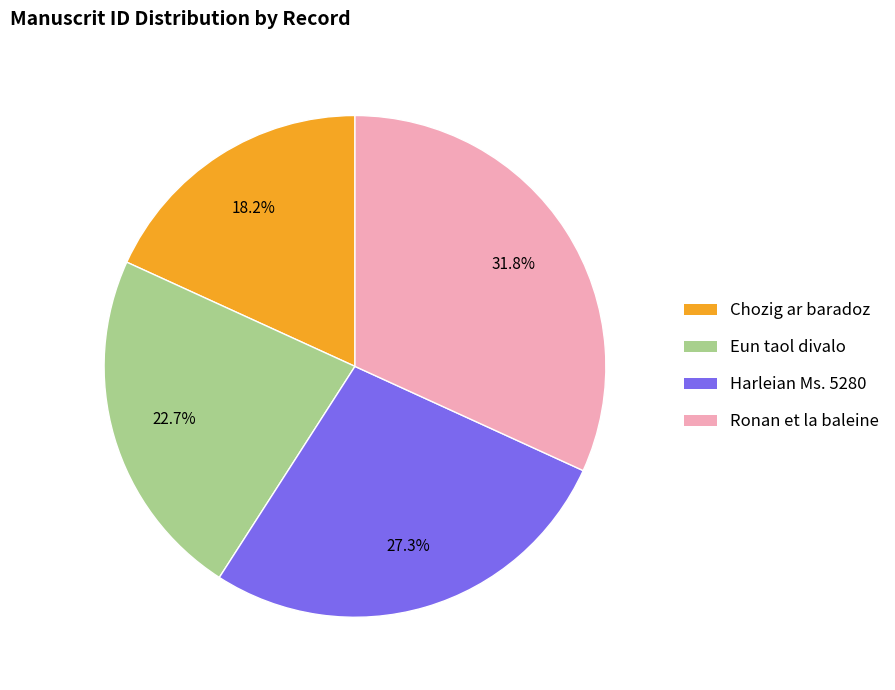

Does any single category account for the majority?

No